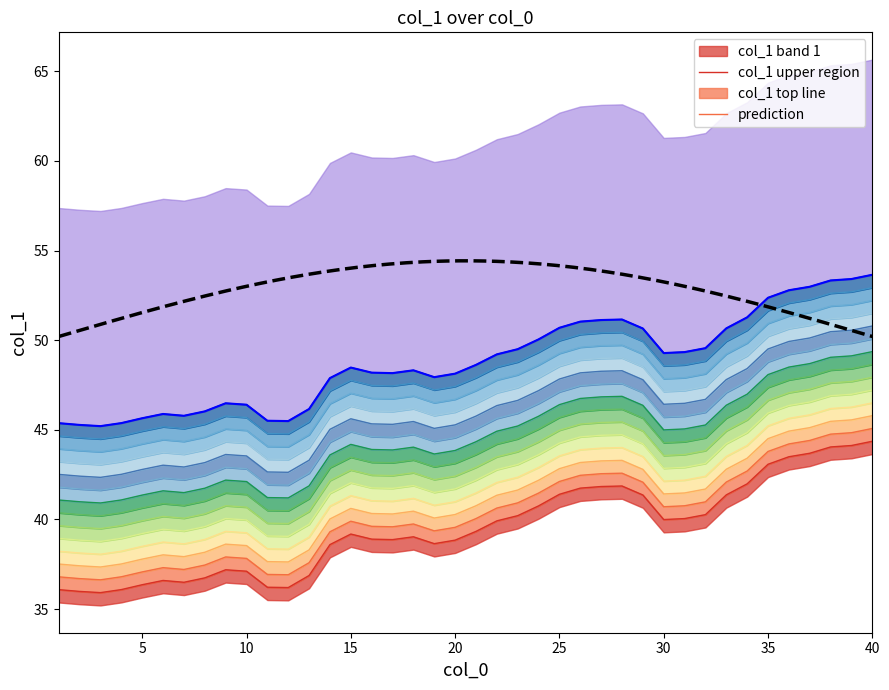

What is the difference between the second highest and minimum values?

8.2